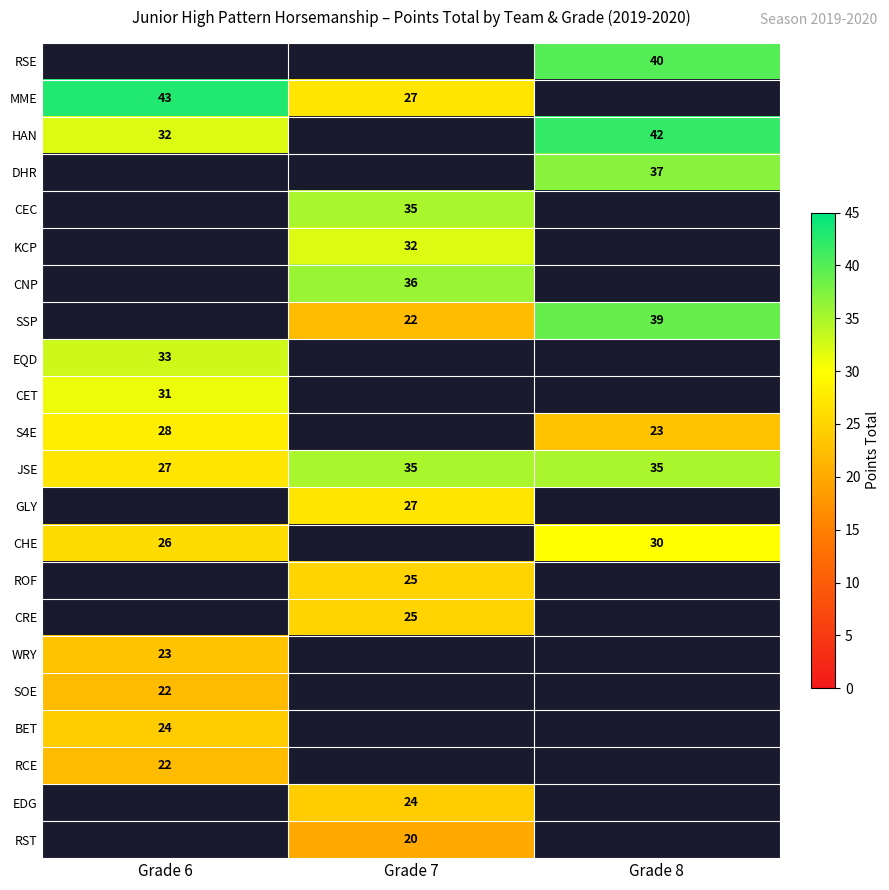

The value of EDG at Grade 7 is 15. True or false?

False